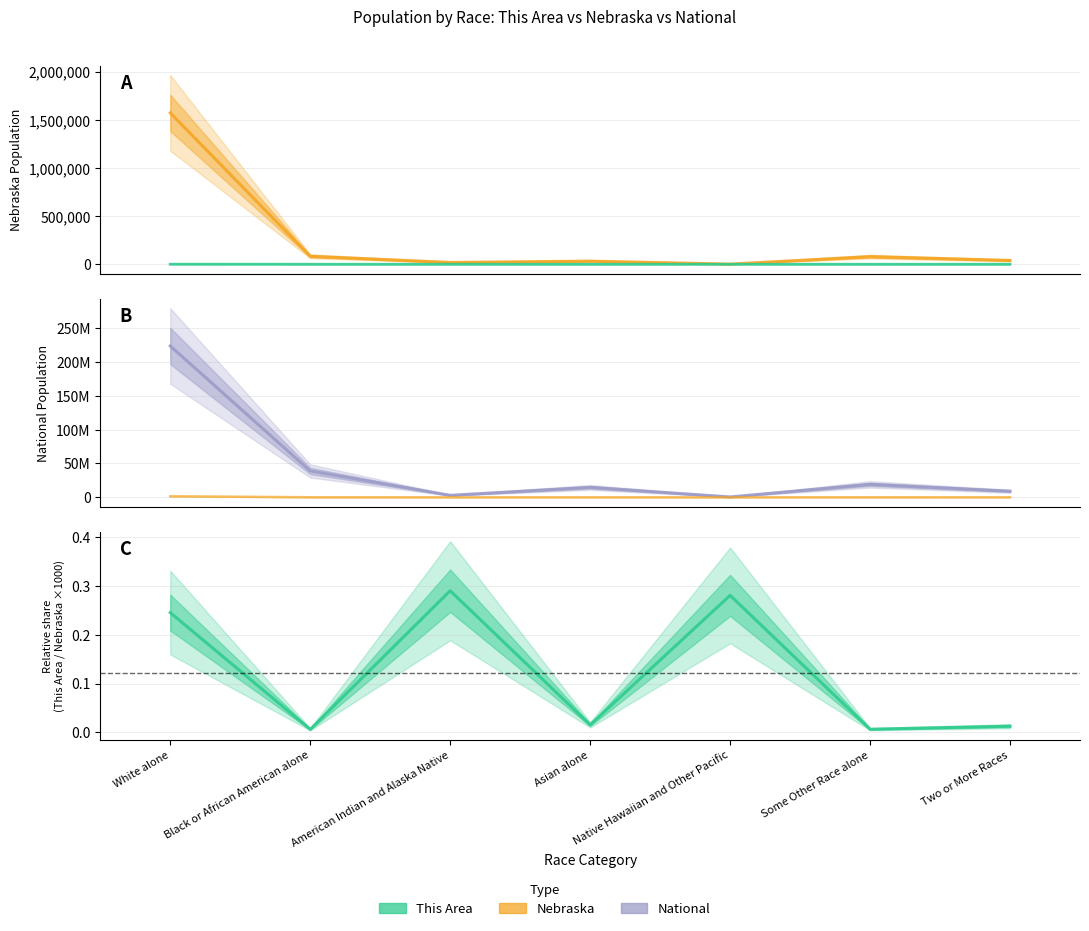

True or false: National and This Area / Nebraska (×1000) intersect in this chart.

False